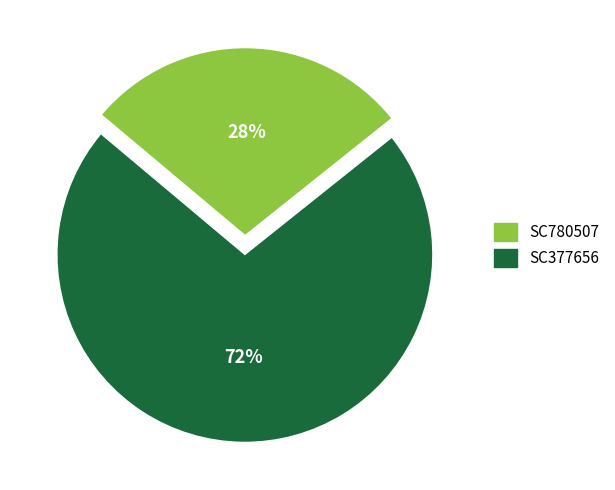

To the nearest percent, what is the difference between the SC377656 and SC780507 slice percentages?

44%